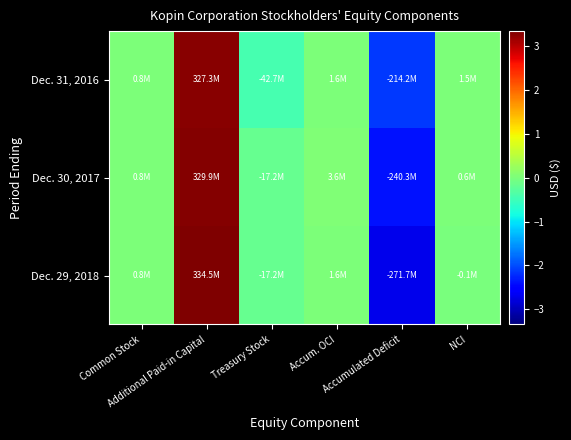

Reading right to left, extract all data points from this chart.

Dec. 31, 2016: NCI=1478040	Accumulated Deficit=-214177388	Accum. OCI=1570971	Treasury Stock=-42741551	Additional Paid-in Capital=327323162	Common Stock=766409
Dec. 30, 2017: NCI=616661	Accumulated Deficit=-240256502	Accum. OCI=3564779	Treasury Stock=-17238669	Additional Paid-in Capital=329917858	Common Stock=775720
Dec. 29, 2018: NCI=-149053	Accumulated Deficit=-271730661	Accum. OCI=1554587	Treasury Stock=-17238669	Additional Paid-in Capital=334491397	Common Stock=785220